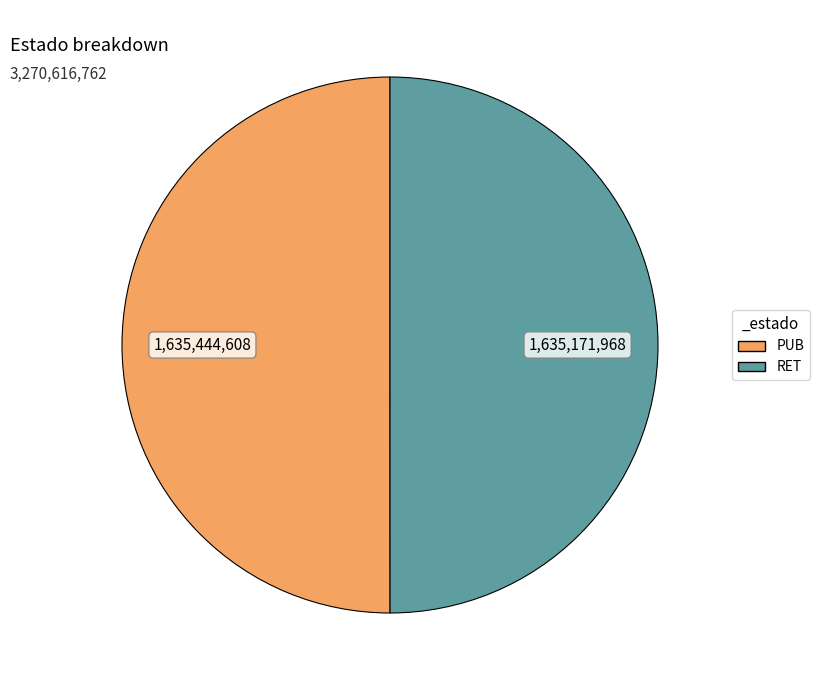

Do PUB and RET together represent more than half of the pie?

Yes